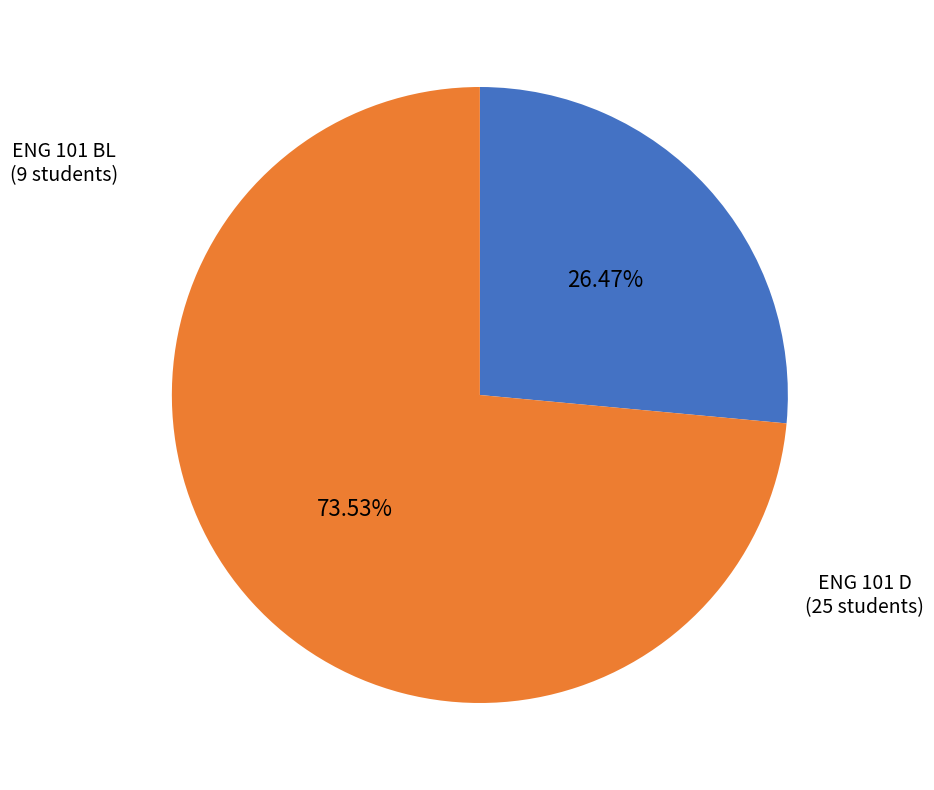

Which slice is the largest?

ENG 101 D